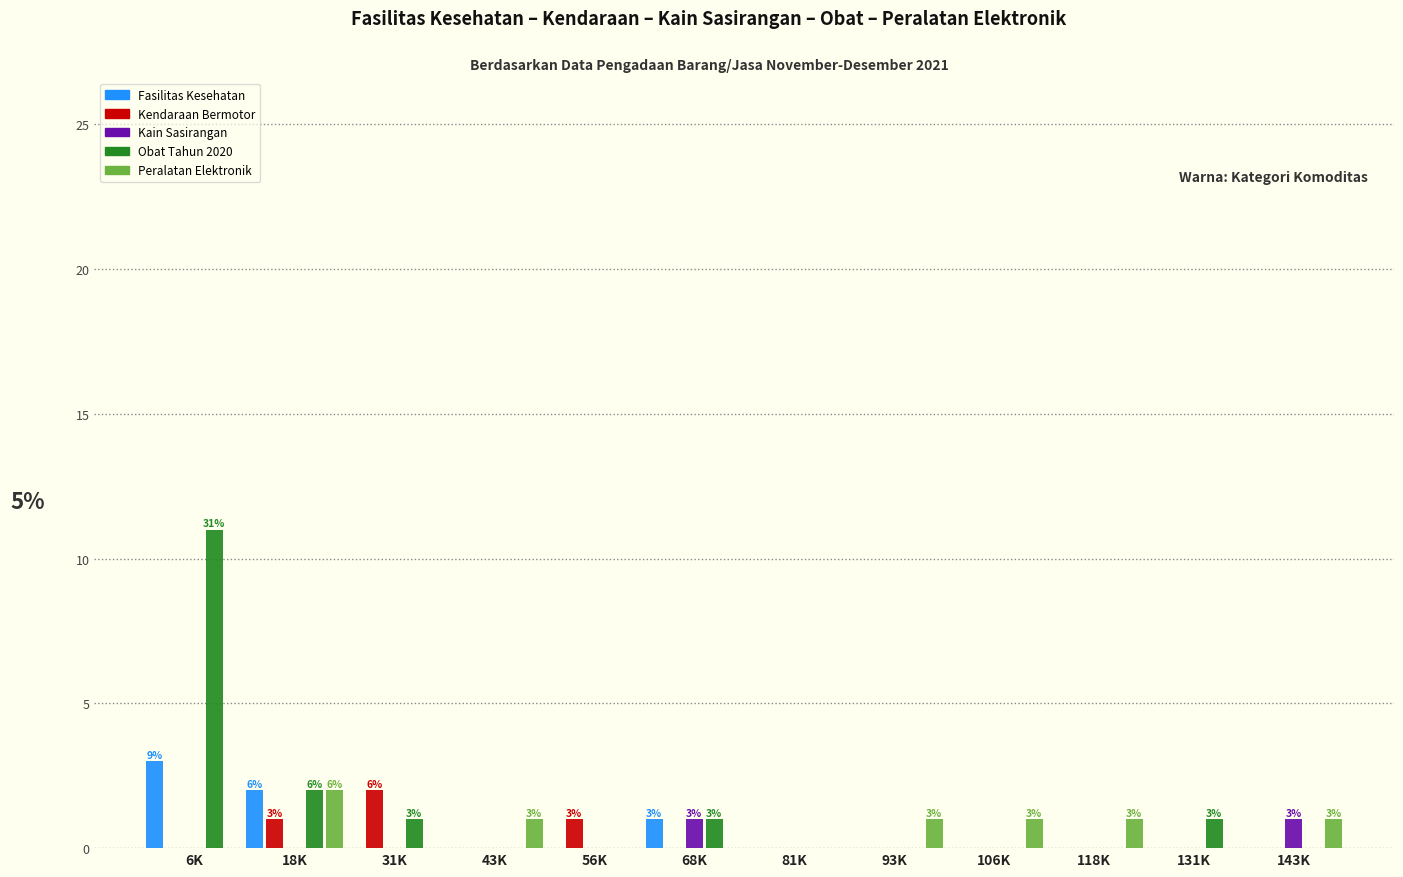

At which category is the sum across all series the highest?

6K